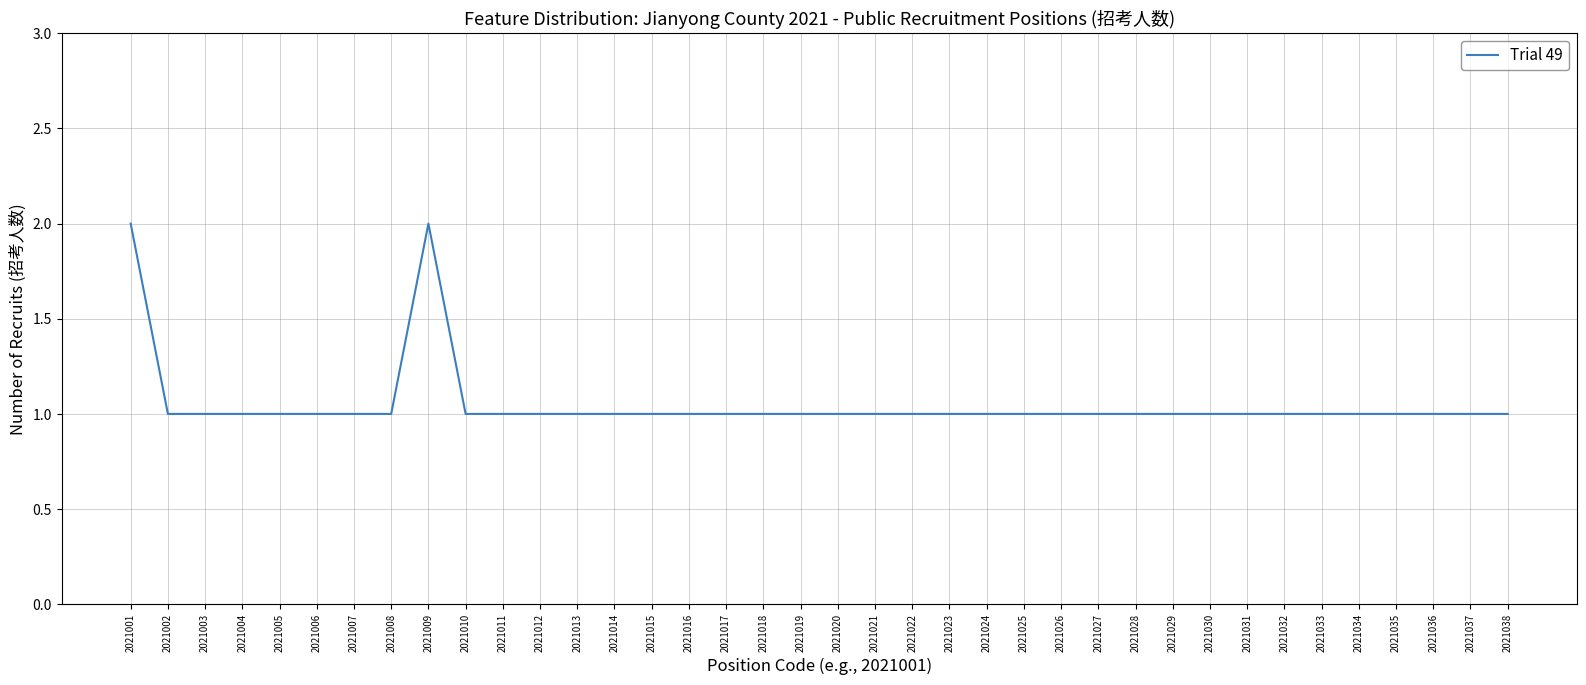

What is the ratio of the value at 2021009 to the value at 2021017?

2.0